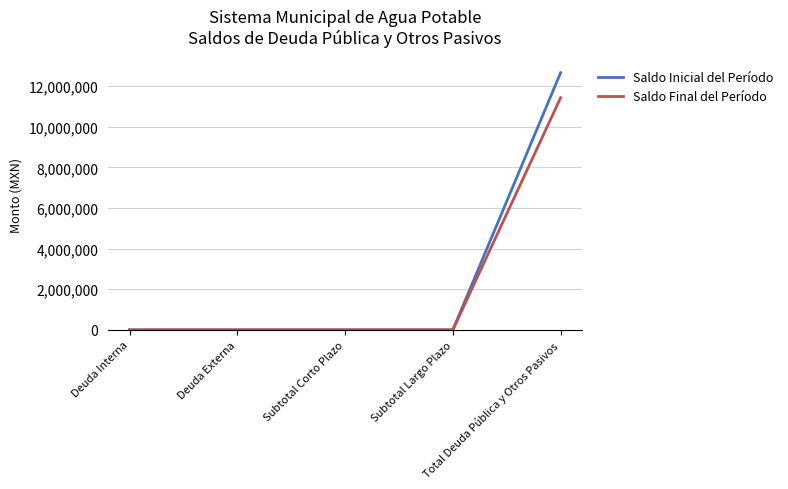

Reading right to left, extract all data points from this chart.

Saldo Inicial del Período: Total Deuda Pública y Otros Pasivos=12659484.4	Subtotal Largo Plazo=0.0	Subtotal Corto Plazo=0.0	Deuda Externa=0.0	Deuda Interna=0.0
Saldo Final del Período: Total Deuda Pública y Otros Pasivos=11427594.7	Subtotal Largo Plazo=0.0	Subtotal Corto Plazo=0.0	Deuda Externa=0.0	Deuda Interna=0.0